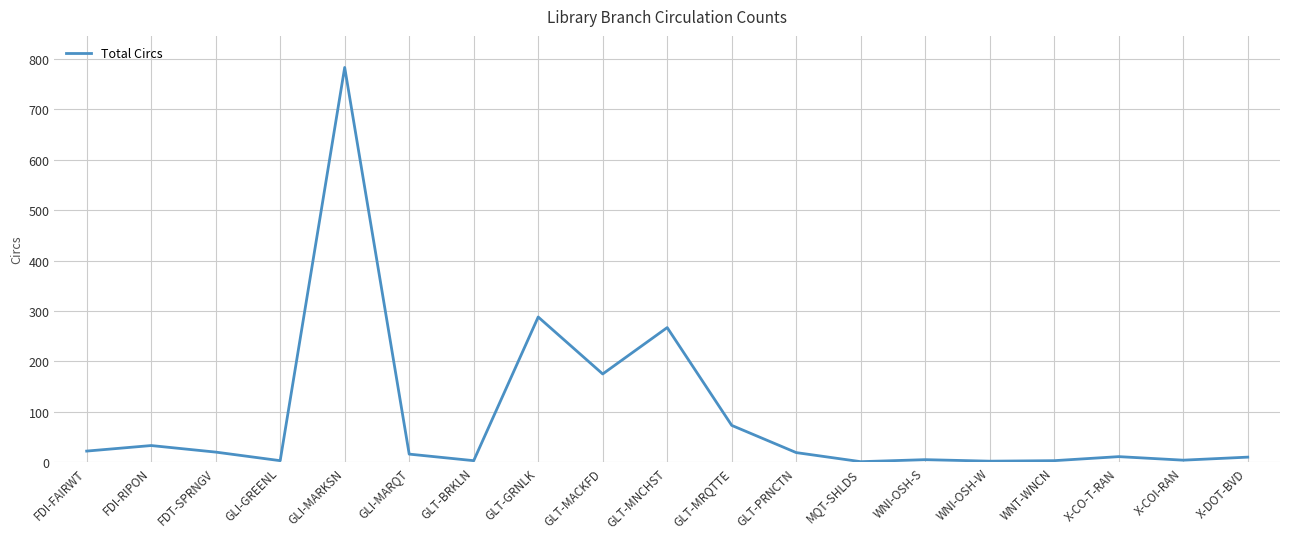

What is the maximum value shown in the chart?

783